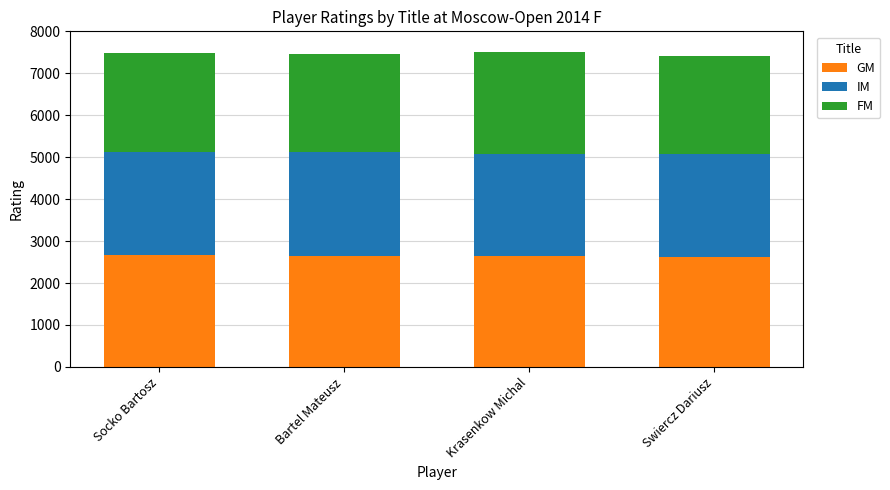

Does the chart contain any negative values?

No